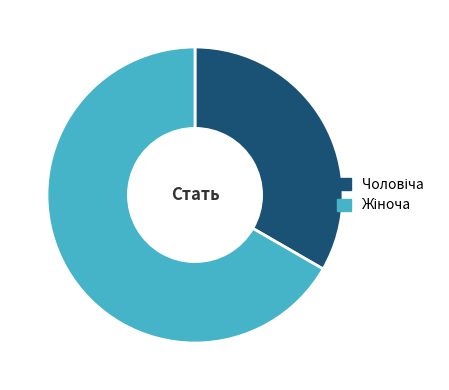

Is there any slice that represents more than half of the pie?

Yes